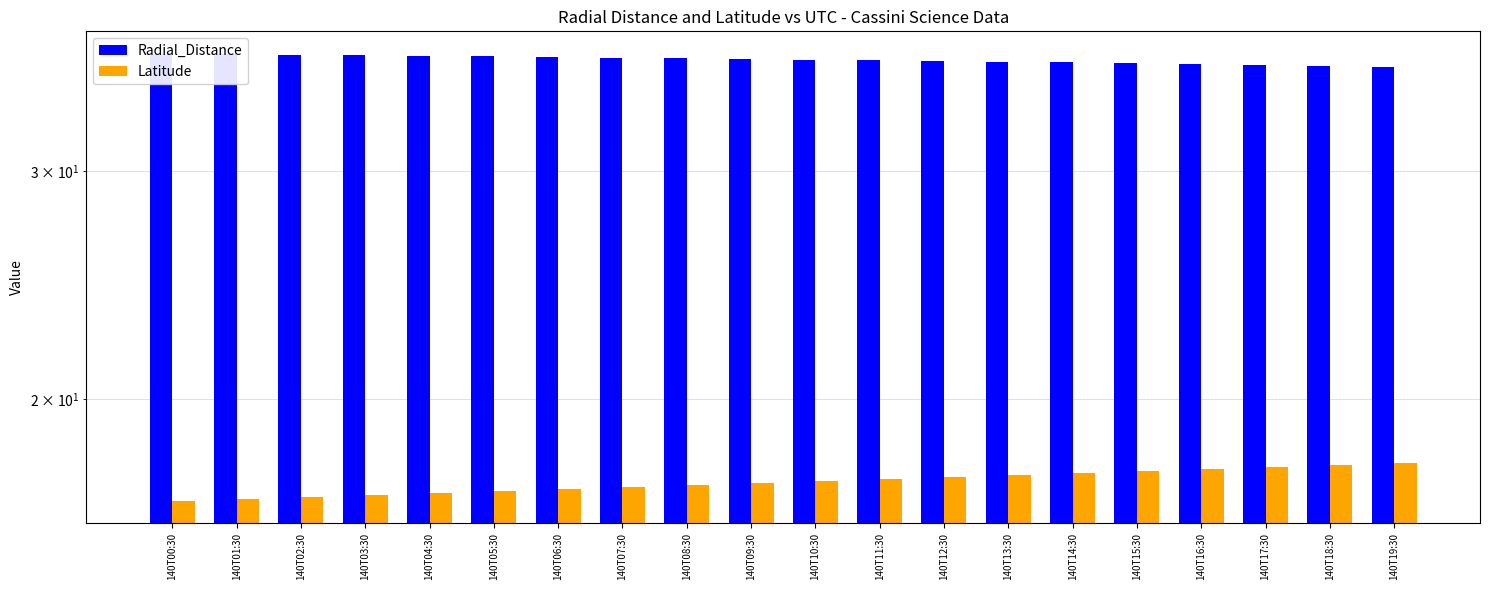

Which series has the largest range (max minus min)?

Latitude